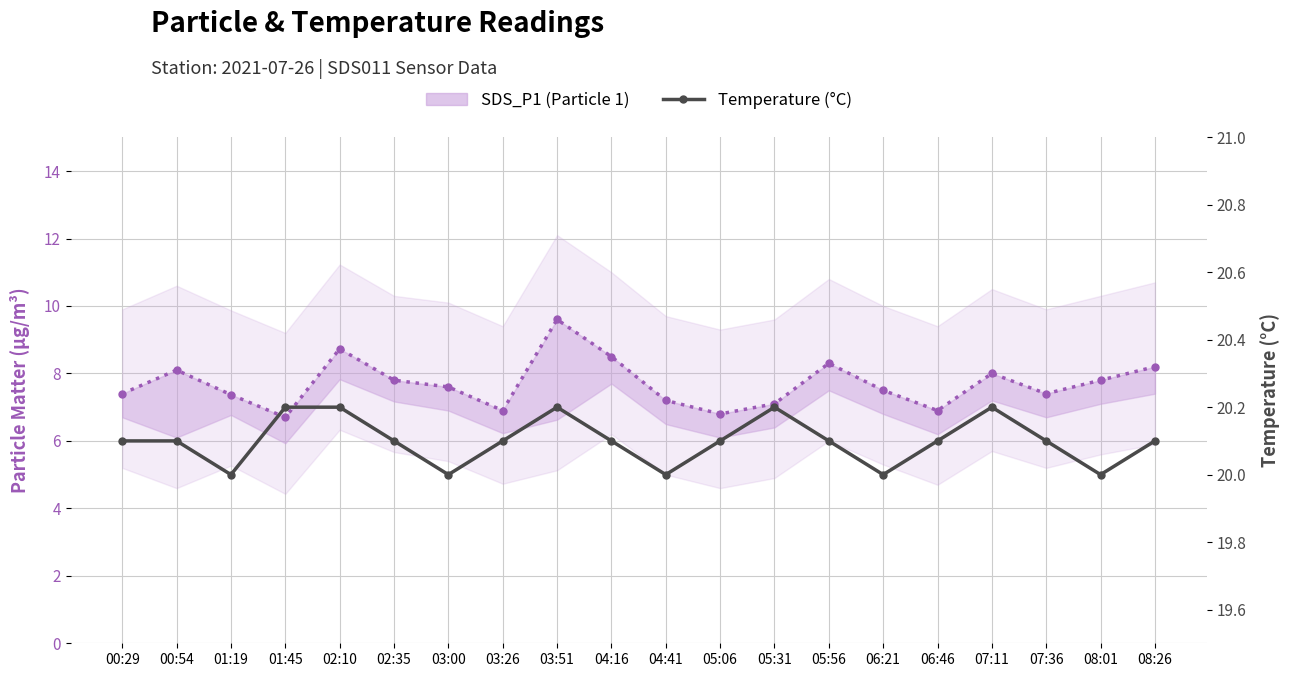

What is the value of the SDS_P1 (Particle 1) point at the 4th from the left?

6.7